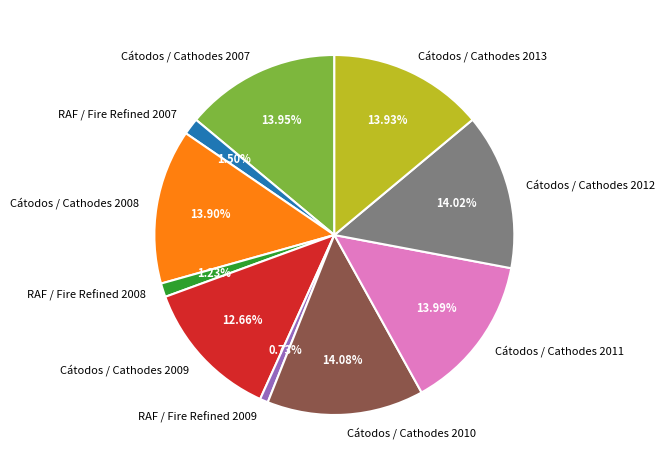

Between RAF / Fire Refined 2007 and Cátodos / Cathodes 2013, which is larger?

Cátodos / Cathodes 2013